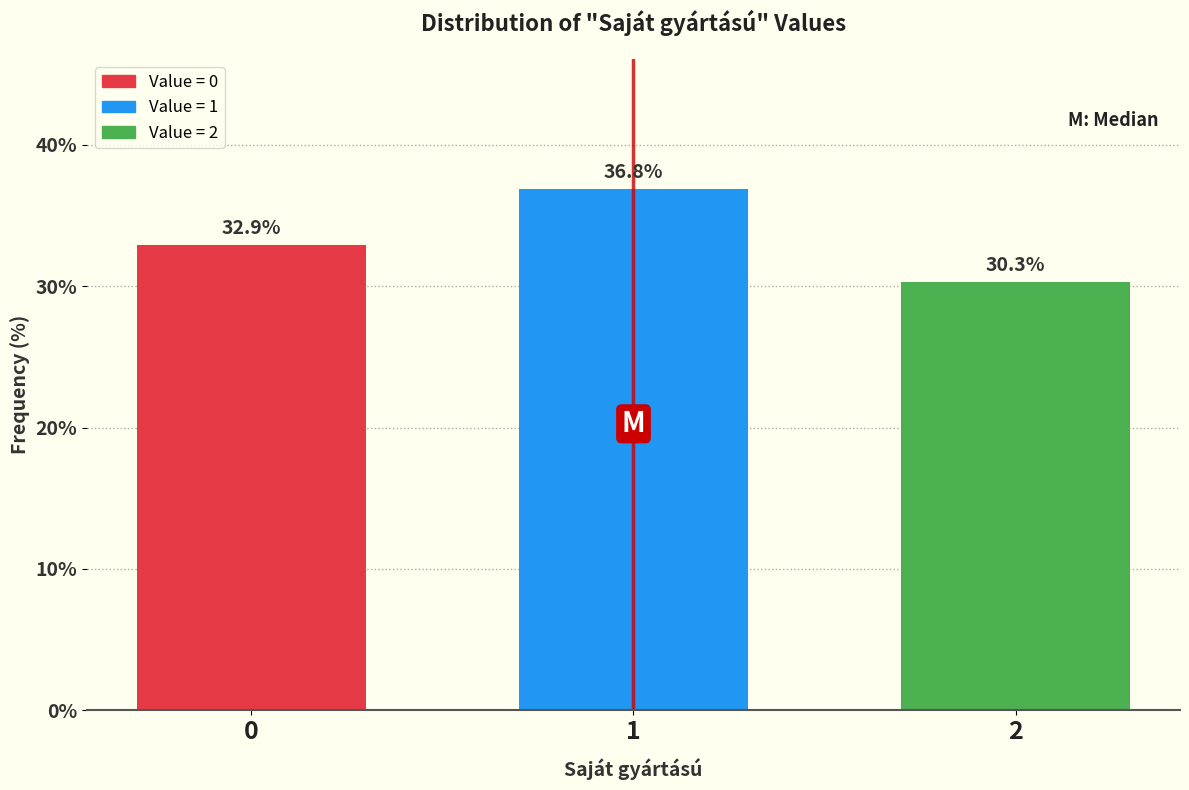

Reading left to right, what are all the values shown in this chart?

0=32.9	1=36.8	2=30.3